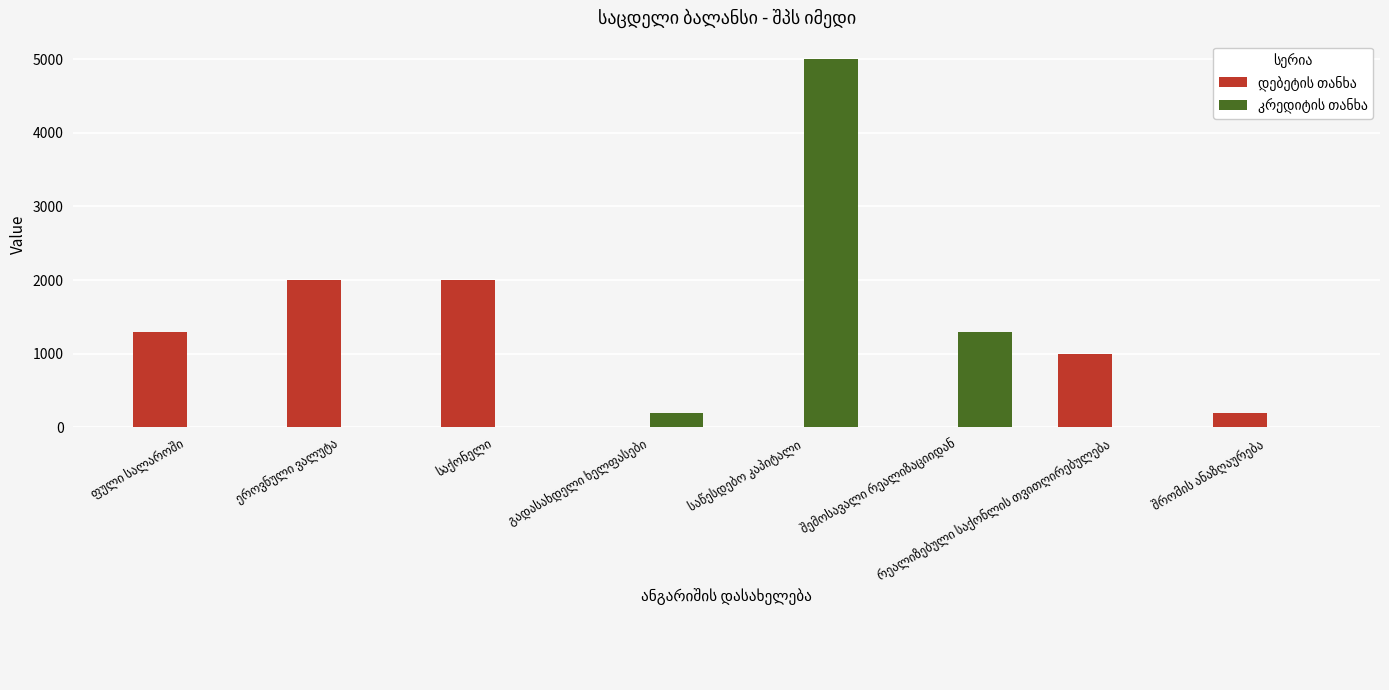

What is the maximum value shown in the chart?

5000